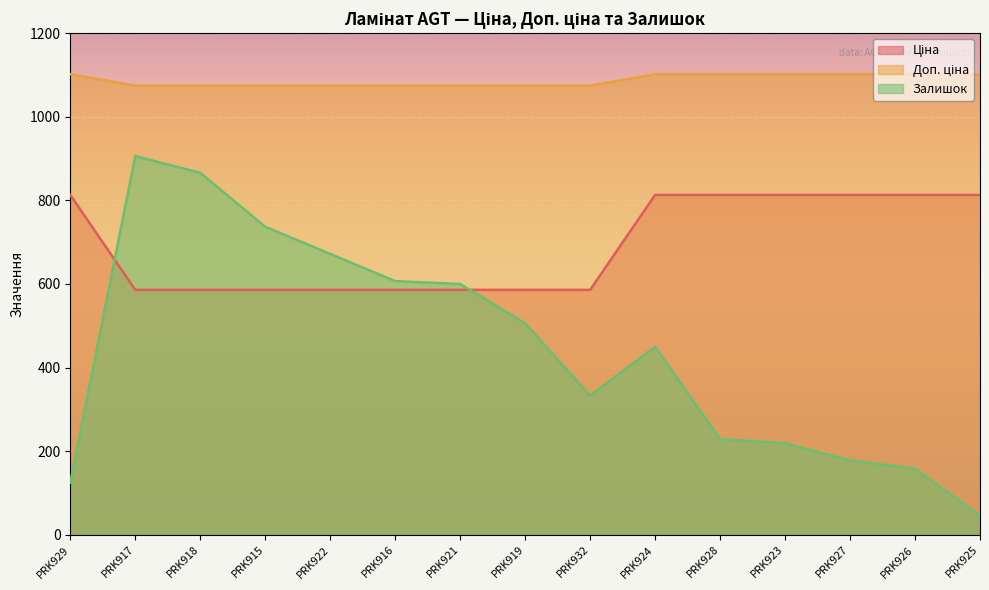

Is it true that Ціна equals 586.0 at PRK917?

True